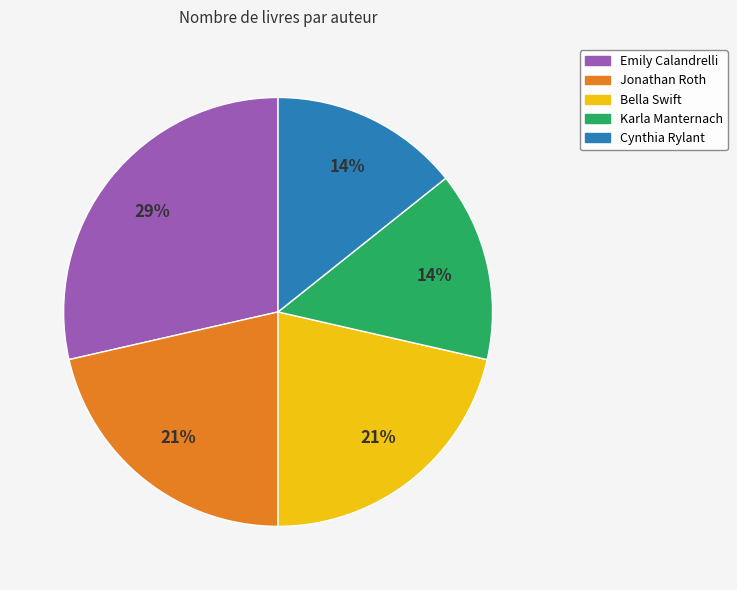

True or false: Cynthia Rylant accounts for 1% of the total.

False